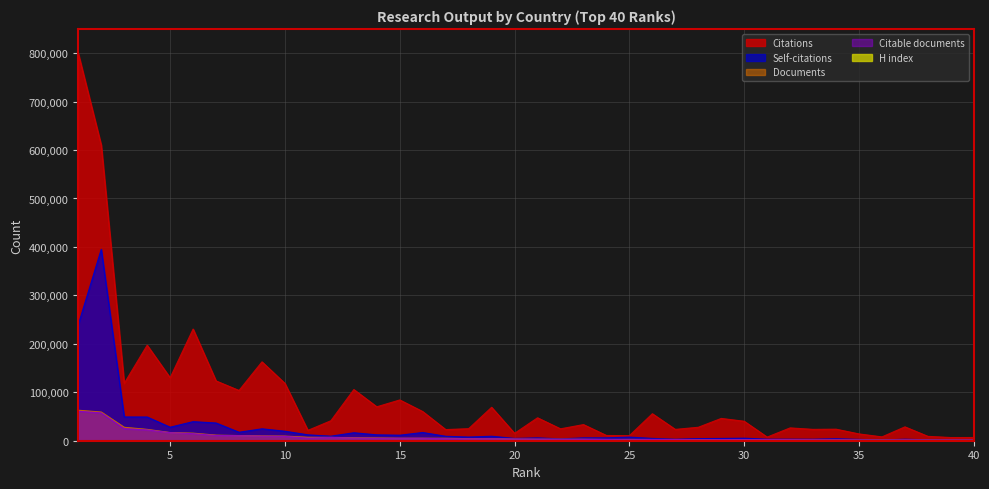

What are all the series names shown in the legend?

Citations, Self-citations, Documents, Citable documents, H index